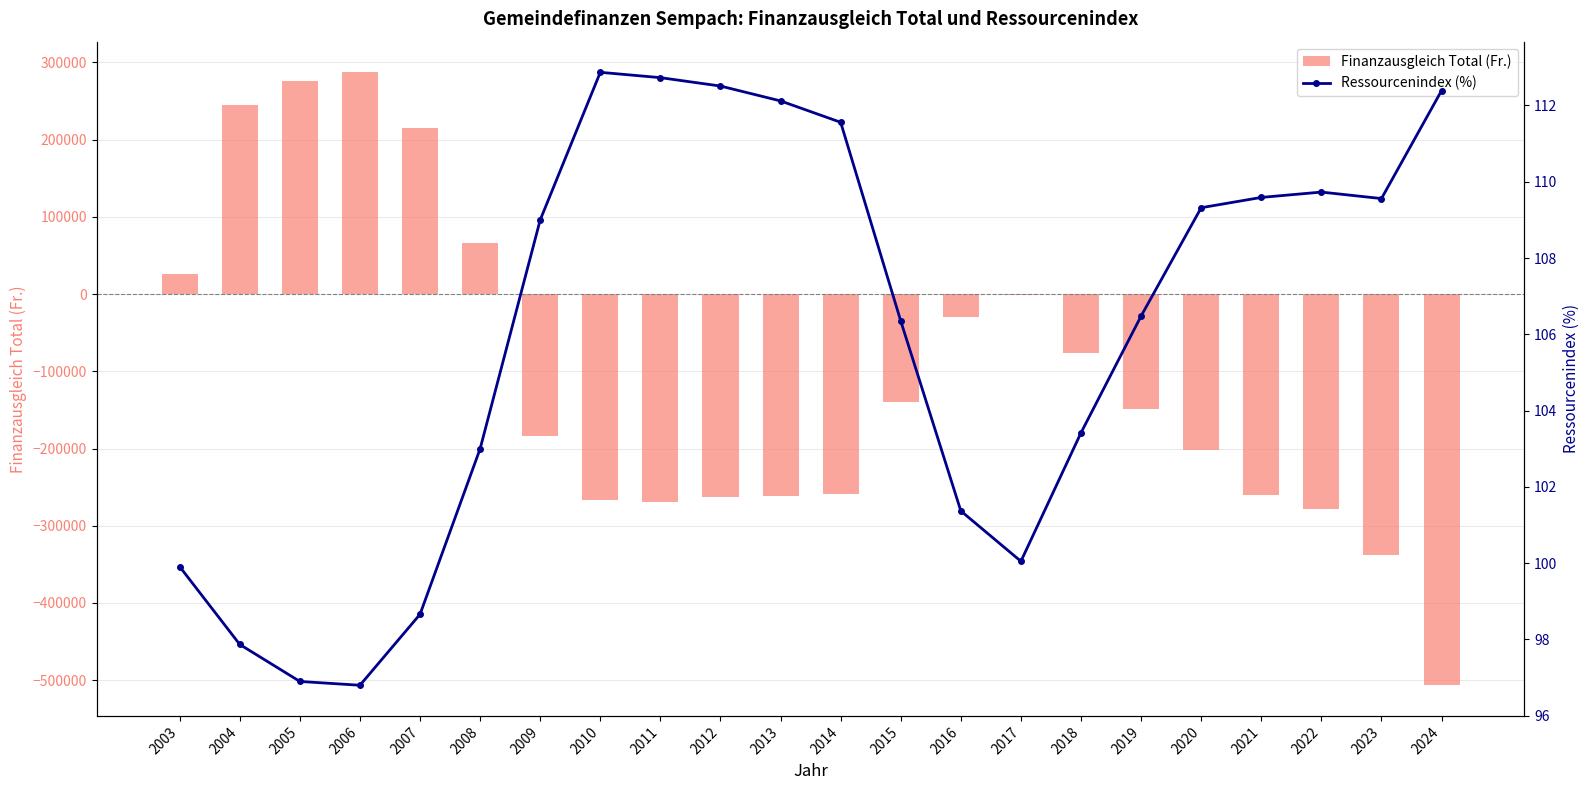

What is the spread (max minus min) of values at 2016?

29876.4